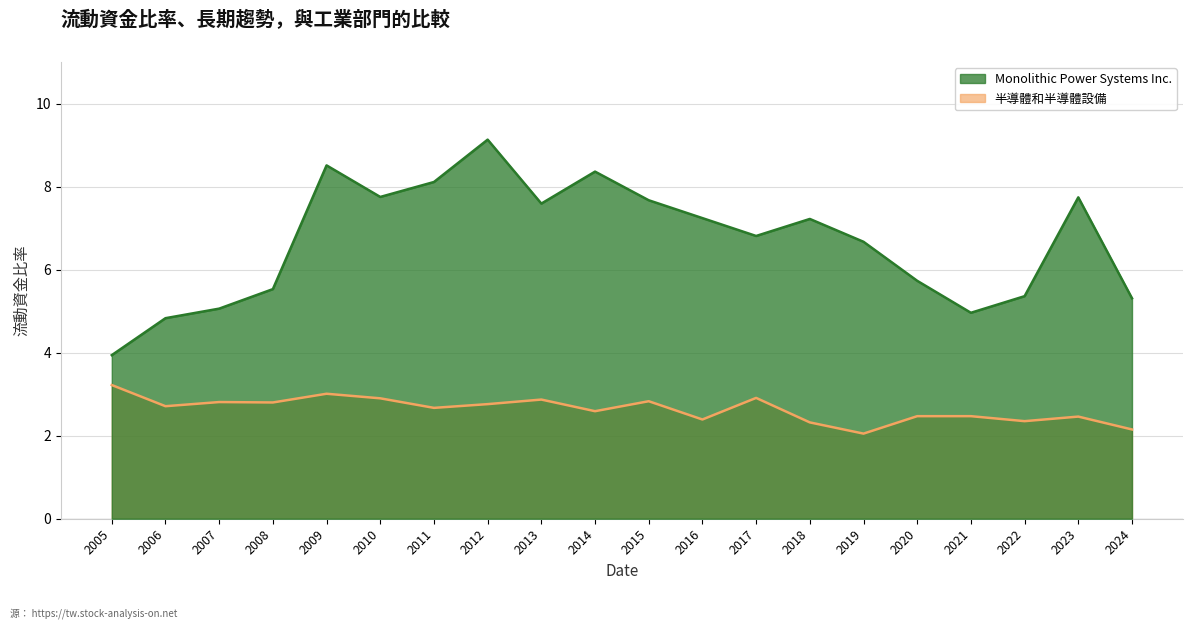

What is the total value across all series at 2006?

7.5